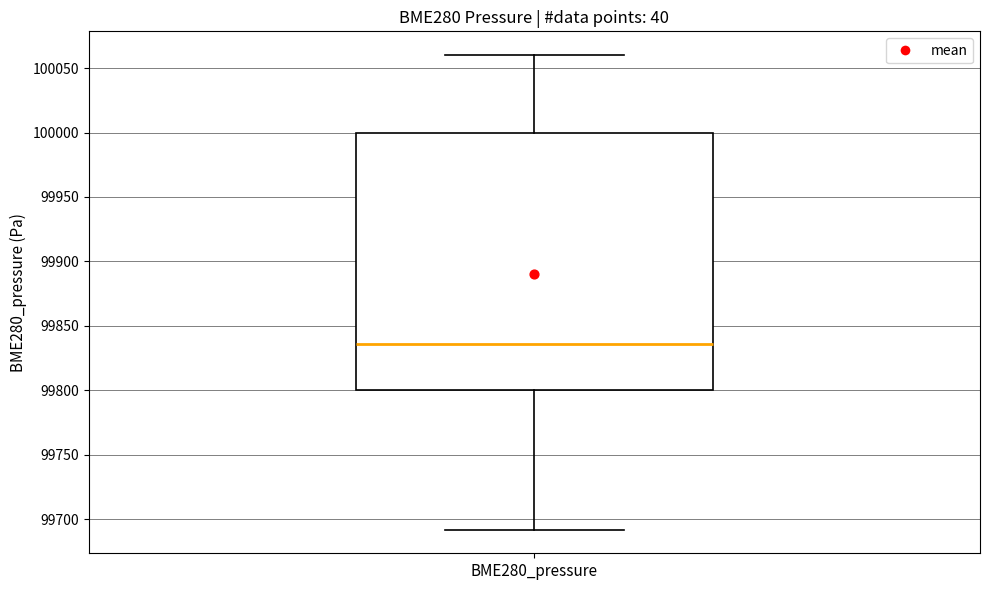

Read this box plot against the y-axis: the position of the median line, the range covered by the box, and the ends of both whiskers. The values are not printed on the chart, so give them approximately, as read against the axis.

median 99835, box 99800 to 100000, whiskers 99690 to 100060